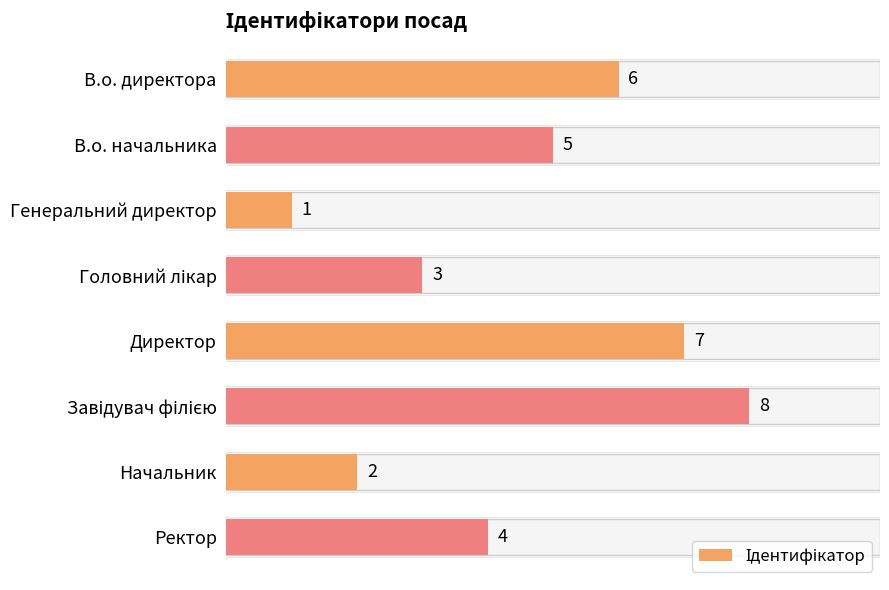

How many values exceed 5?

3